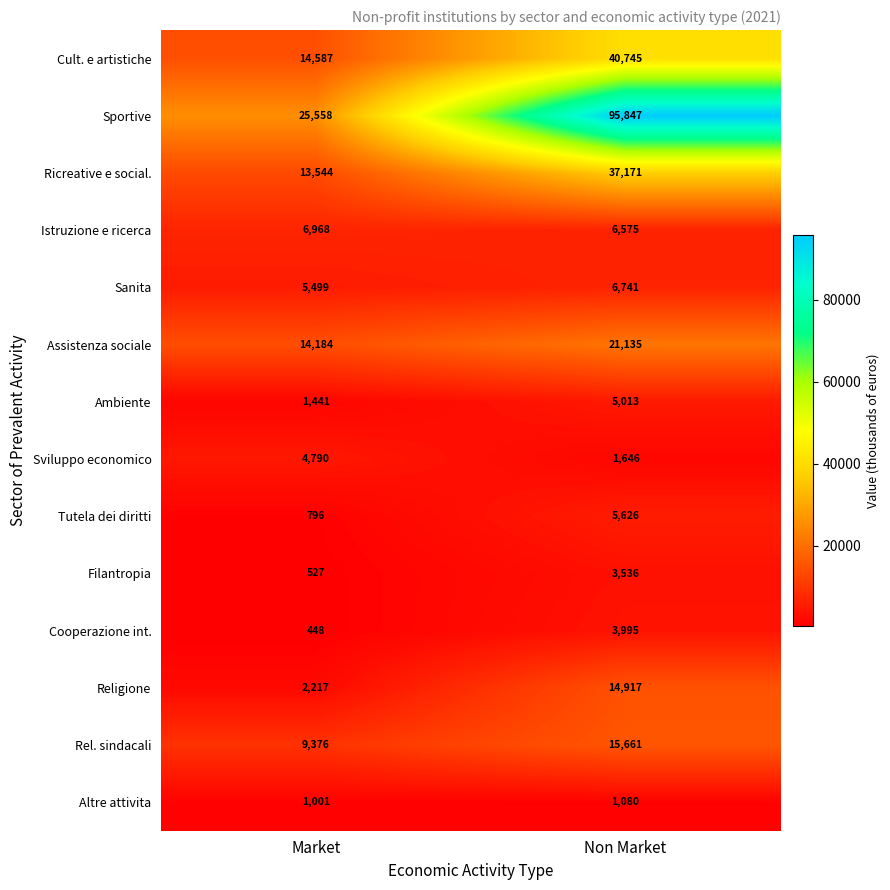

True or false: Religione has a value of 589 at Market.

False